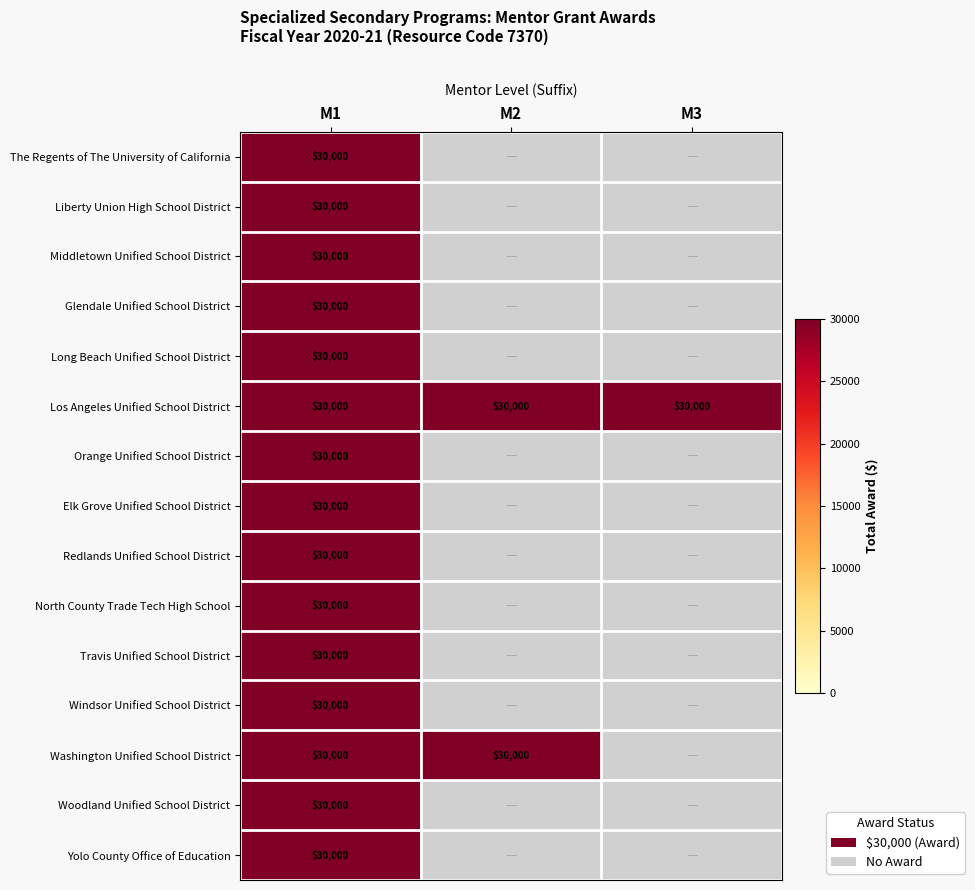

Reading right to left, extract all data points from this chart.

The Regents of The University of California: 0	0	30000
Liberty Union High School District: 0	0	30000
Middletown Unified School District: 0	0	30000
Glendale Unified School District: 0	0	30000
Long Beach Unified School District: 0	0	30000
Los Angeles Unified School District: 30000	30000	30000
Orange Unified School District: 0	0	30000
Elk Grove Unified School District: 0	0	30000
Redlands Unified School District: 0	0	30000
North County Trade Tech High School: 0	0	30000
Travis Unified School District: 0	0	30000
Windsor Unified School District: 0	0	30000
Washington Unified School District: 0	30000	30000
Woodland Unified School District: 0	0	30000
Yolo County Office of Education: 0	0	30000